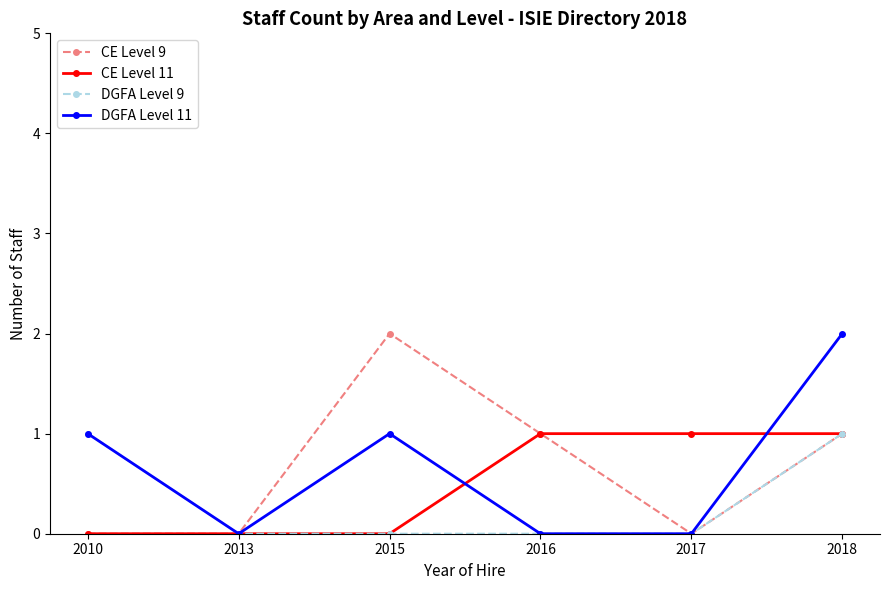

At which category is the sum across all series the highest?

2018